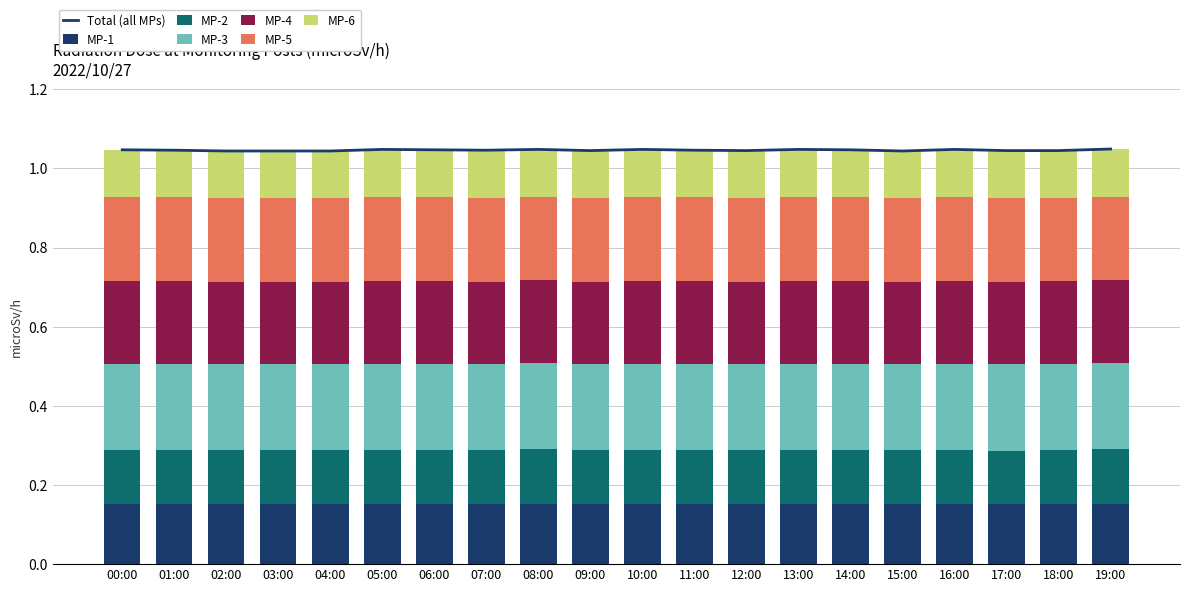

What is the label of the 15th bar from the left?

14:00